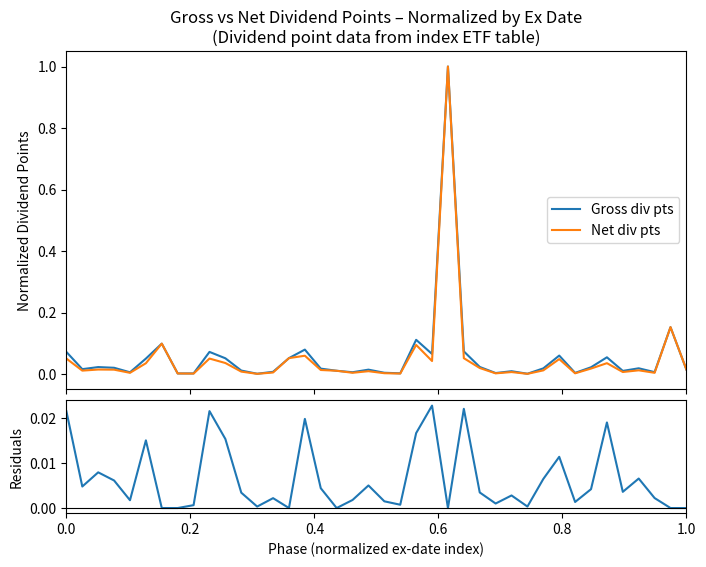

Reading right to left, extract all data points from this chart.

Gross div pts: 0.0	0.2	0.0	0.0	0.0	0.1	0.0	0.0	0.1	0.0	0.0	0.0	0.0	0.0	0.1	1.0	0.1	0.1	0.0	0.0	0.0	0.0	0.0	0.0	0.1	0.1	0.0	0.0	0.0	0.1	0.1	0.0	0.0	0.1	0.1	0.0	0.0	0.0	0.0	0.1
Net div pts: 0.0	0.2	0.0	0.0	0.0	0.0	0.0	0.0	0.0	0.0	0.0	0.0	0.0	0.0	0.1	1.0	0.0	0.1	0.0	0.0	0.0	0.0	0.0	0.0	0.1	0.1	0.0	0.0	0.0	0.0	0.1	0.0	0.0	0.1	0.0	0.0	0.0	0.0	0.0	0.1
Gross - Net: 0.0	0.0	0.0	0.0	0.0	0.0	0.0	0.0	0.0	0.0	0.0	0.0	0.0	0.0	0.0	0.0	0.0	0.0	0.0	0.0	0.0	0.0	0.0	0.0	0.0	0.0	0.0	0.0	0.0	0.0	0.0	0.0	0.0	0.0	0.0	0.0	0.0	0.0	0.0	0.0